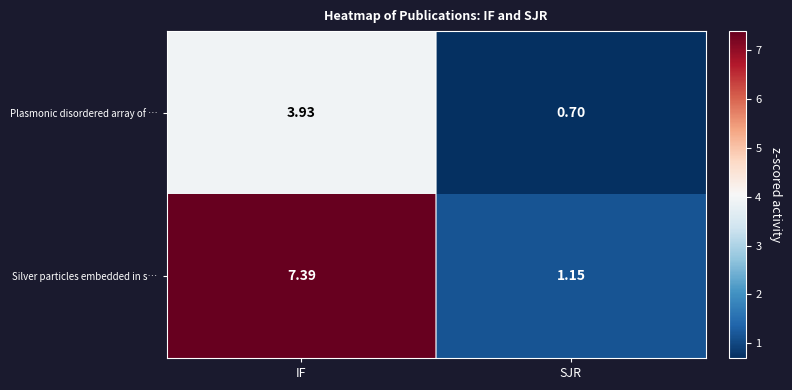

Which series has the largest total across all categories?

Silver particles embedded in s…